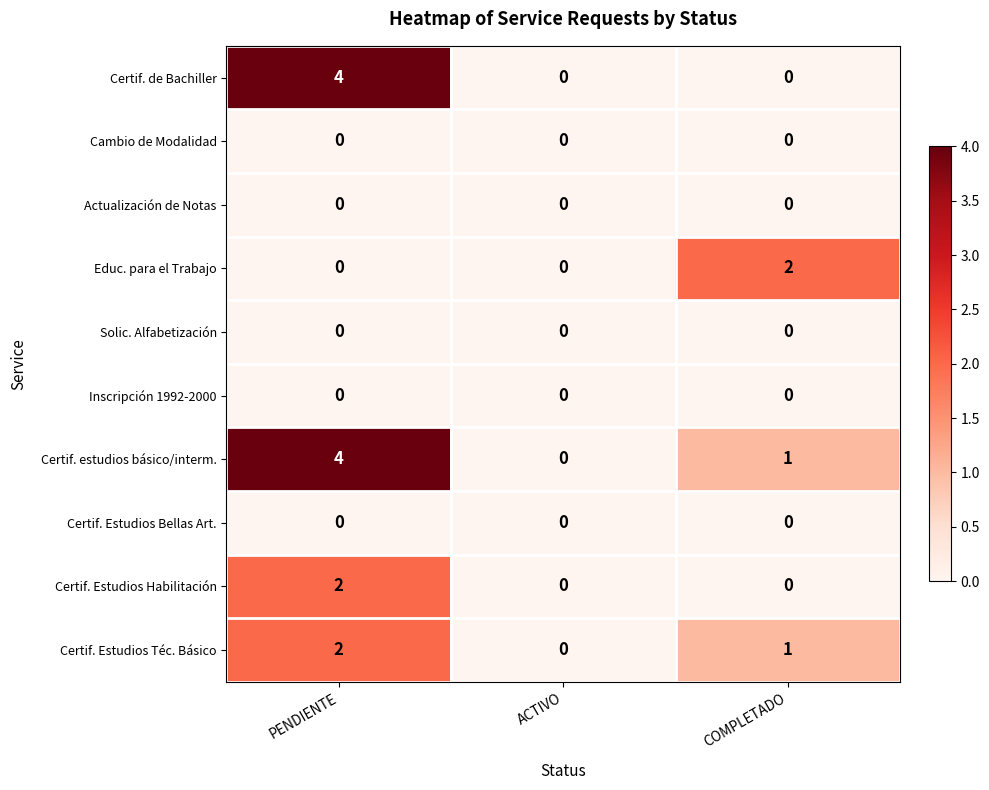

Which series changed the most between ACTIVO and COMPLETADO?

Educ. para el Trabajo